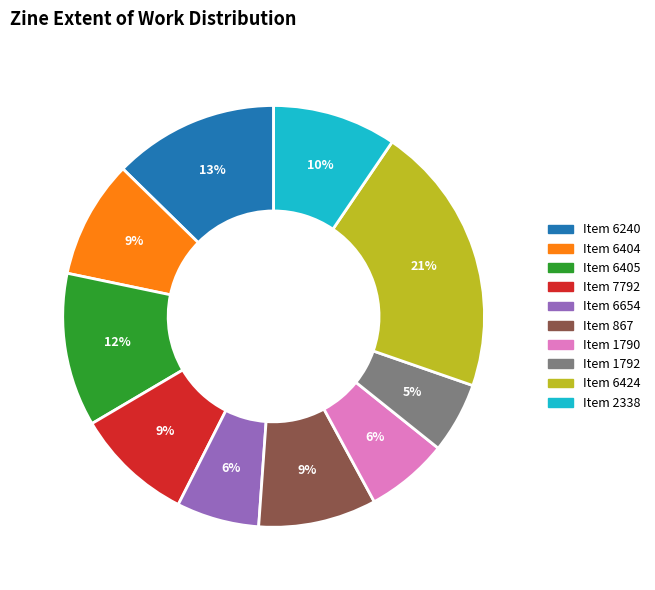

To the nearest percent, what is the average slice percentage?

10%